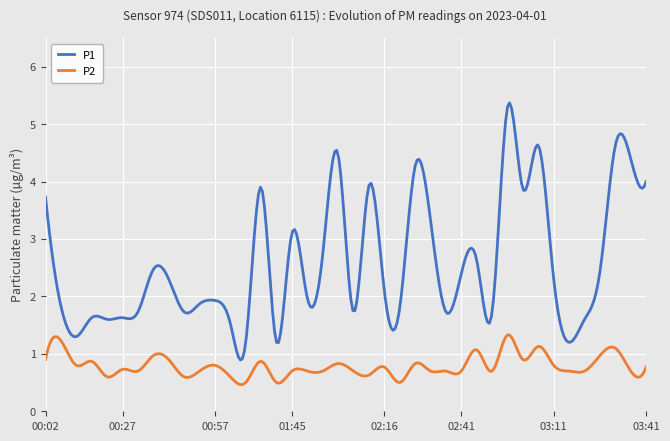

What is the minimum value for P1?

0.9